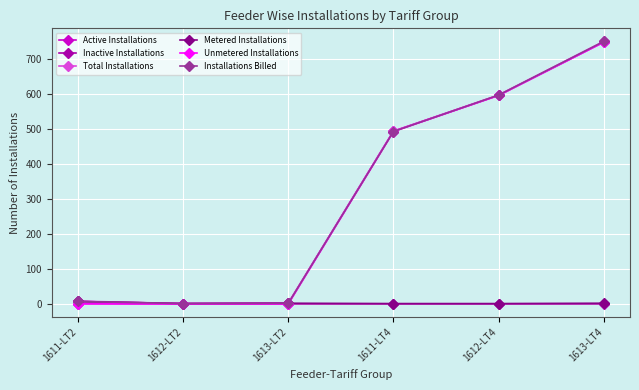

The Unmetered Installations series shows 310 at 1612-LT4. True or false?

False